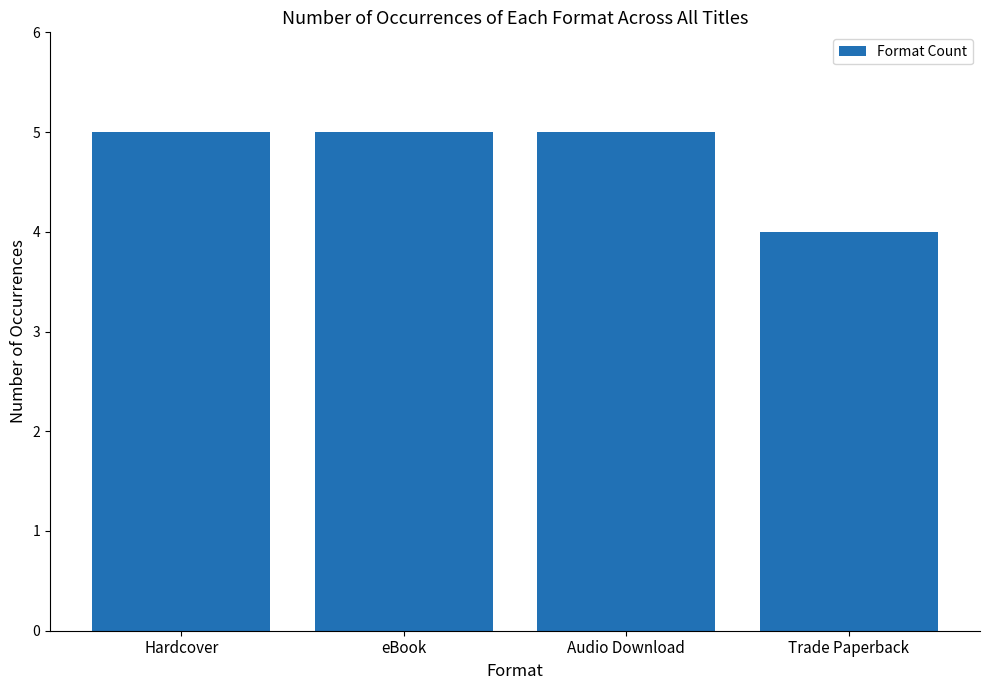

Which category has the lowest value across all series?

Trade Paperback